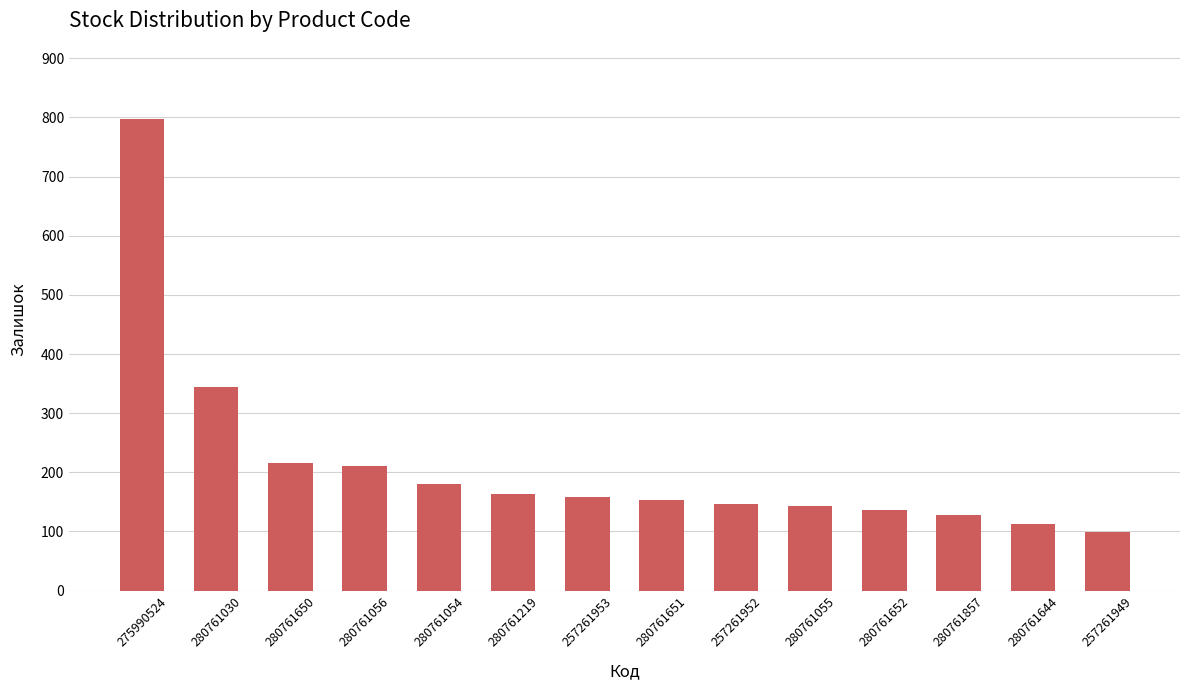

What is the average value?

214